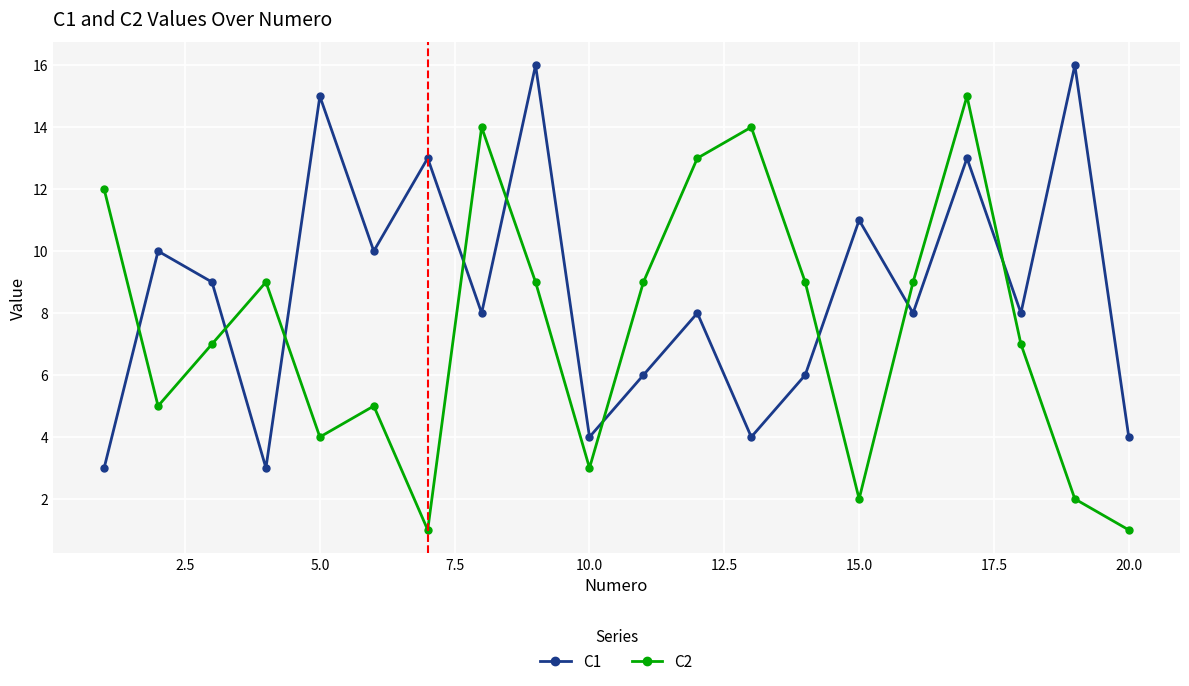

True or false: C1 has more than 0 points higher than both neighbors.

True